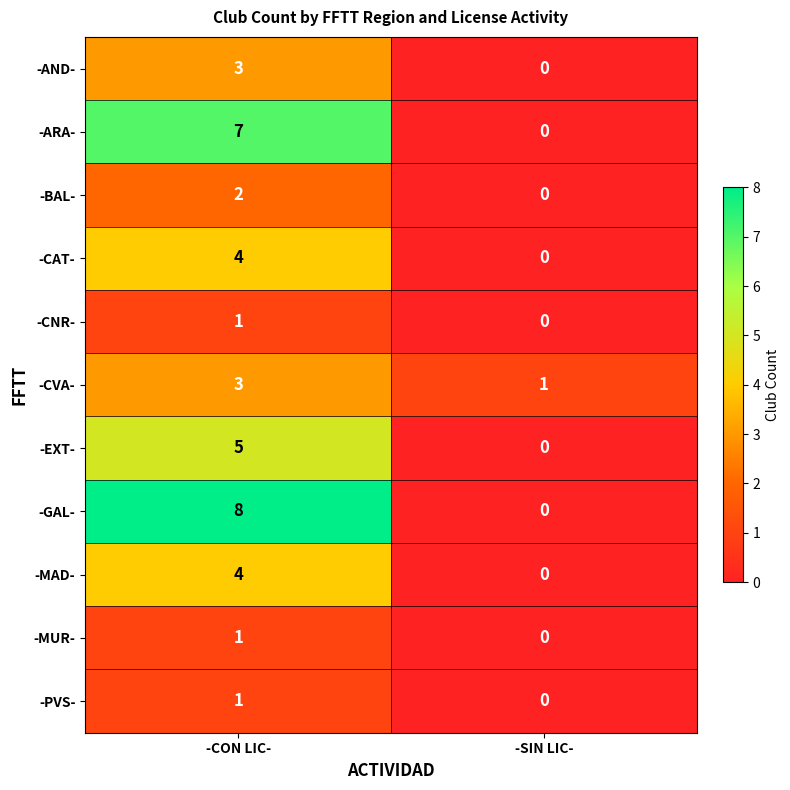

What is the difference between the highest and lowest values at -SIN LIC-?

1